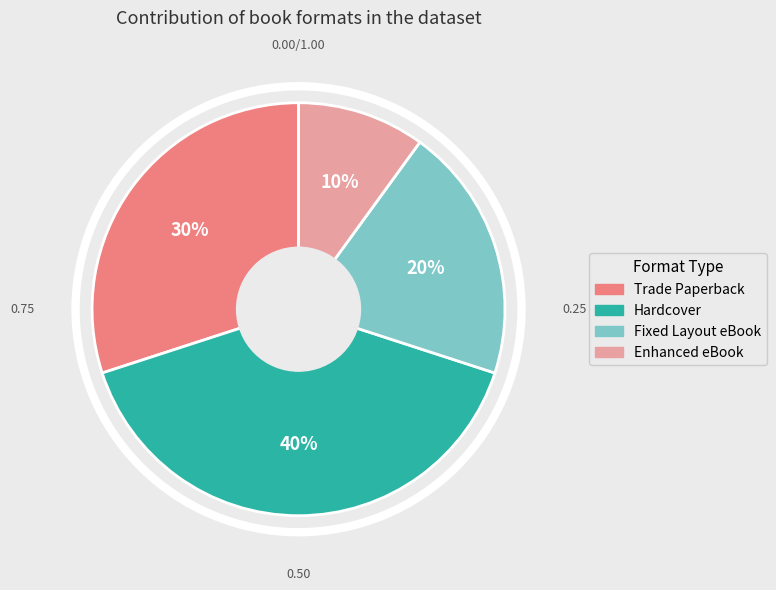

Is there a majority slice in this chart?

No